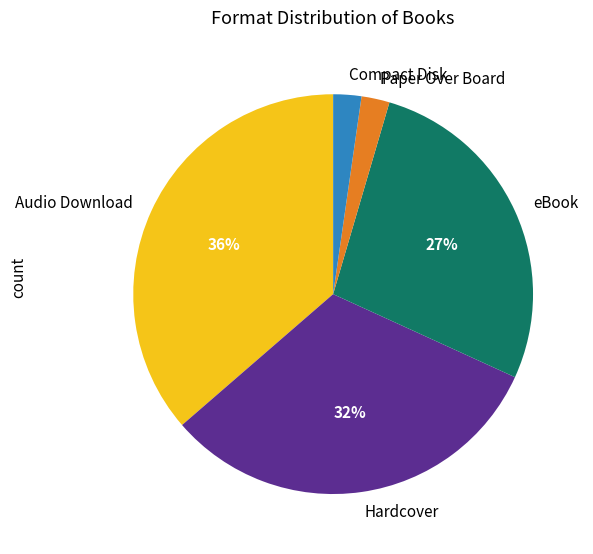

To the nearest percent, what percentage of the pie is Audio Download?

36%